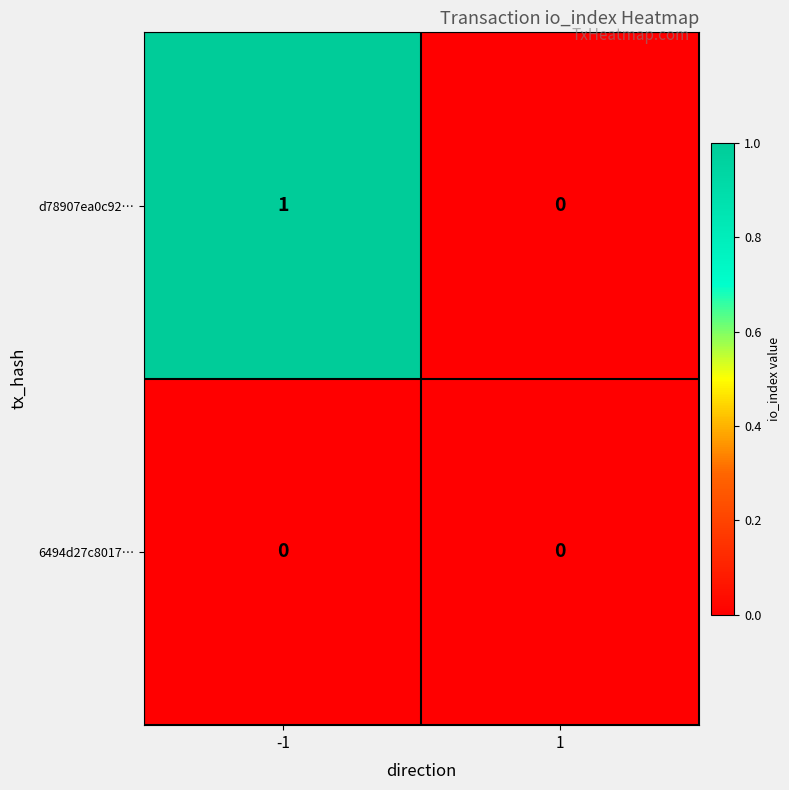

Reading right to left, list all the values displayed in this chart.

d78907ea0c92…: 1=0	-1=1
6494d27c8017…: 1=0	-1=0